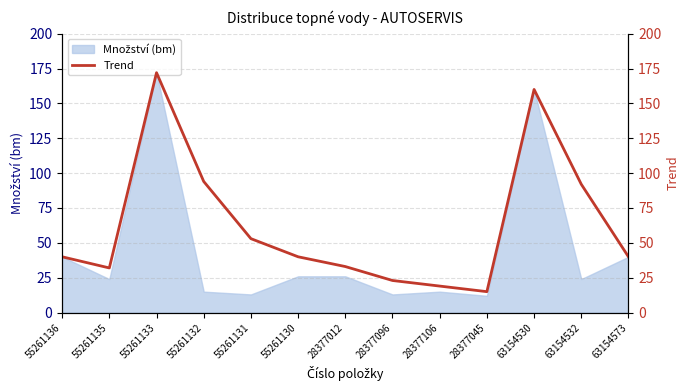

How many values are below 40?

5